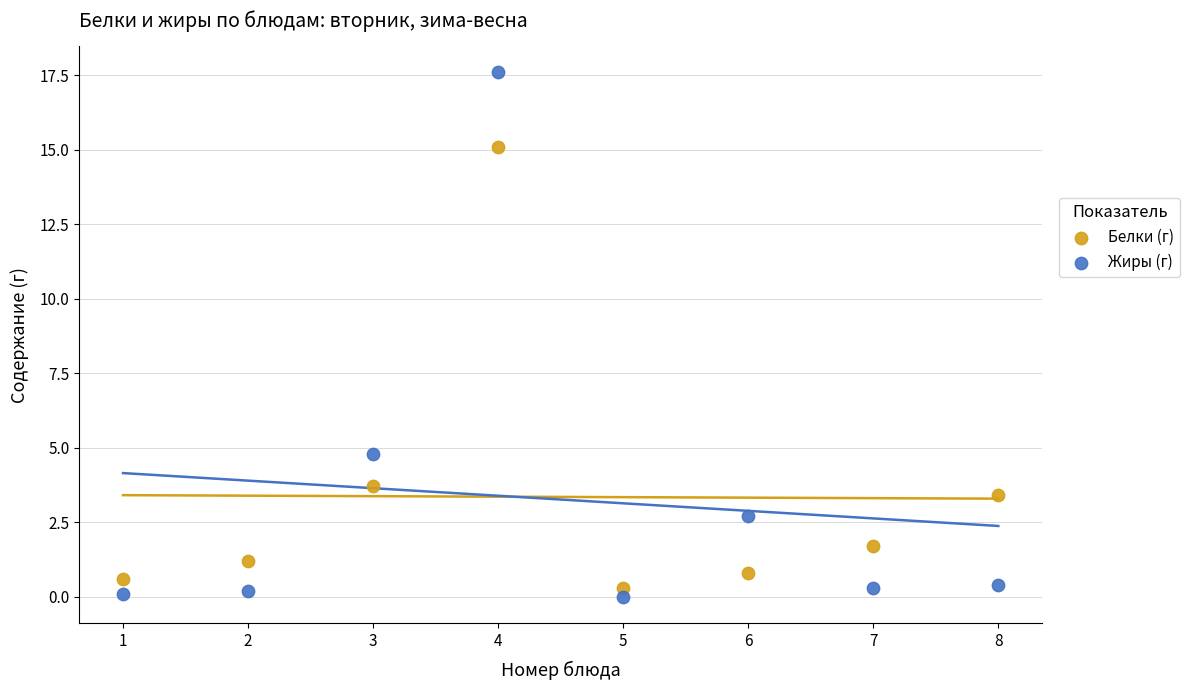

In the Белки (г) series, what Y value is closest to 7?

3.7